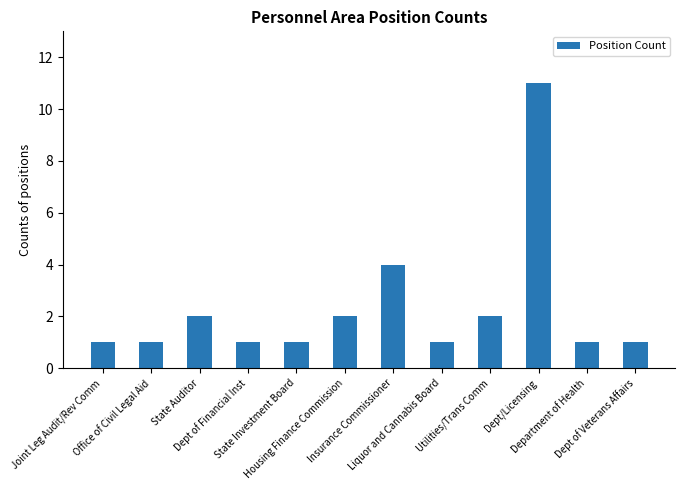

What is the difference between the maximum and minimum values?

10